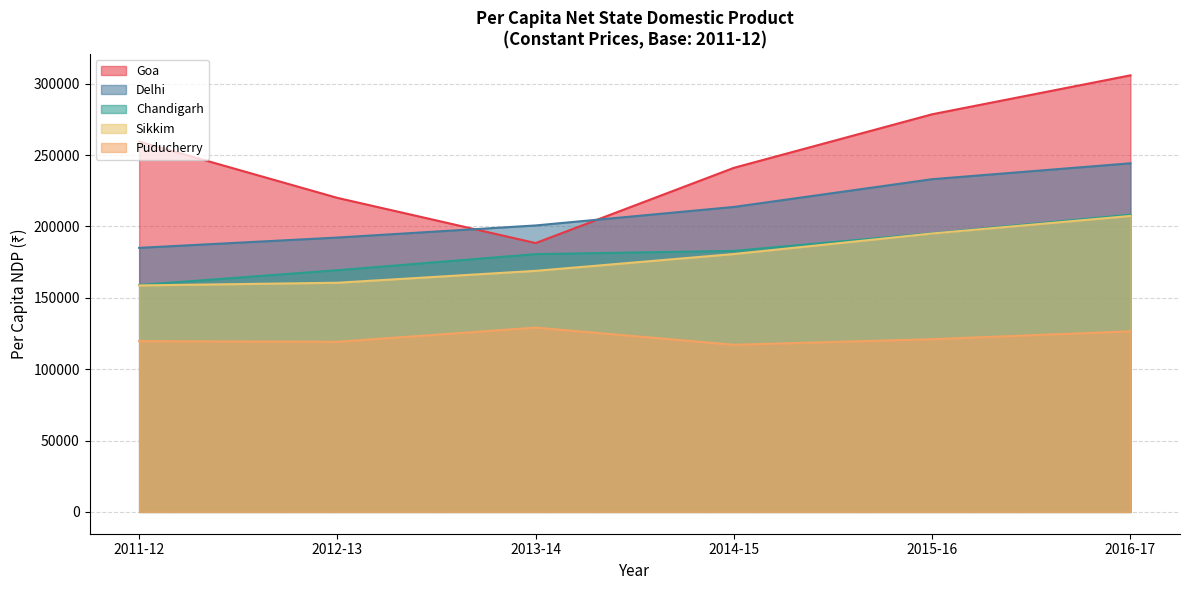

Which series has the largest range (max minus min)?

Goa